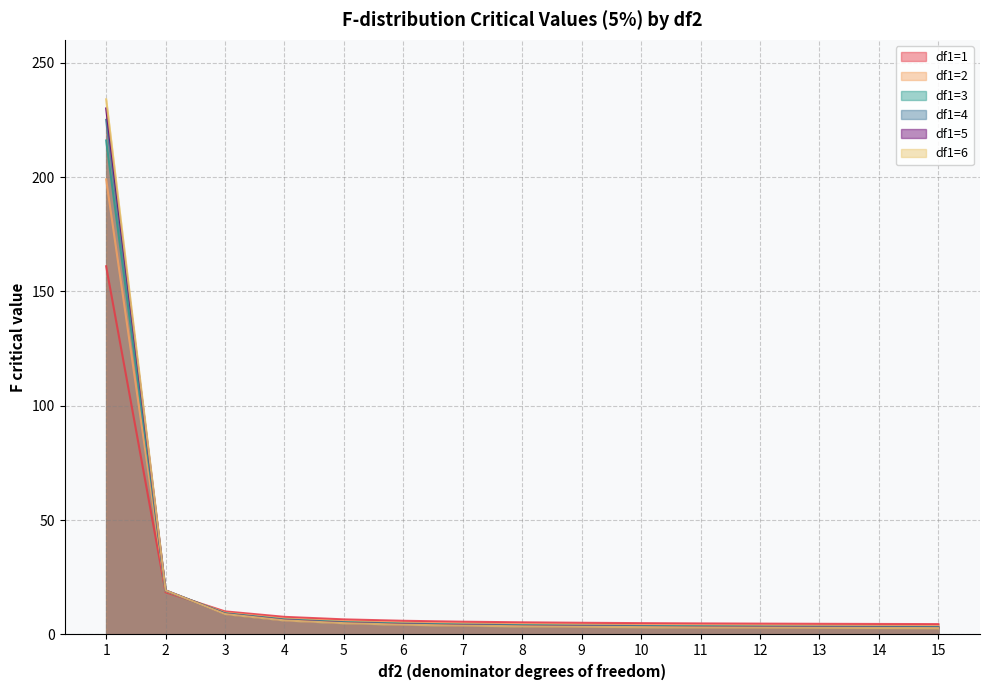

Is it true that df1=4 equals 2.2 at 4?

False